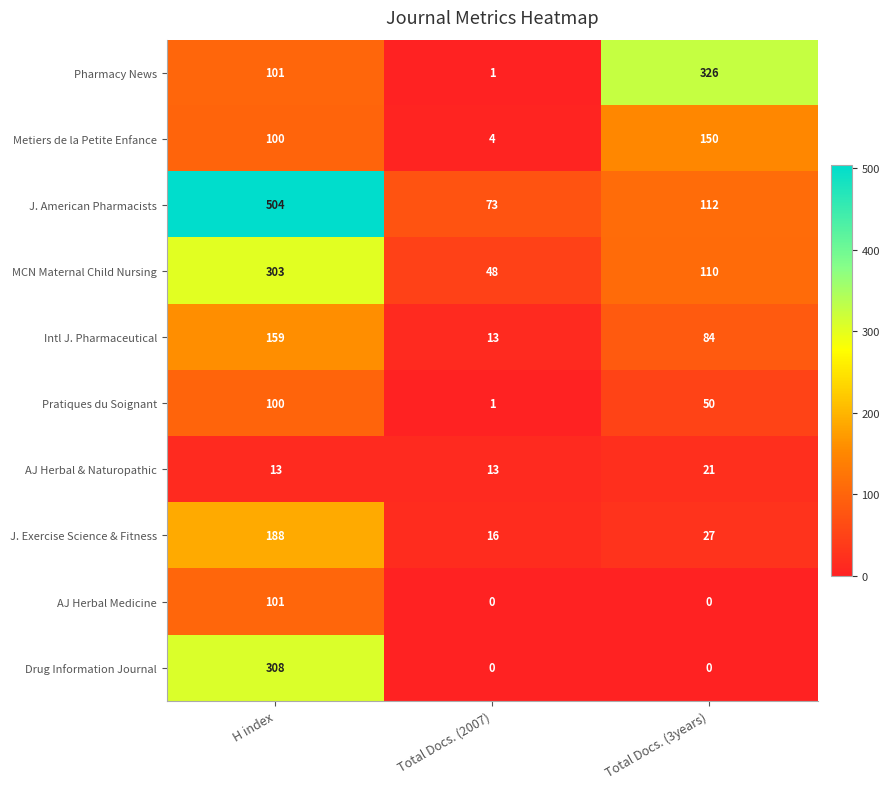

How many values in AJ Herbal Medicine are above zero?

1